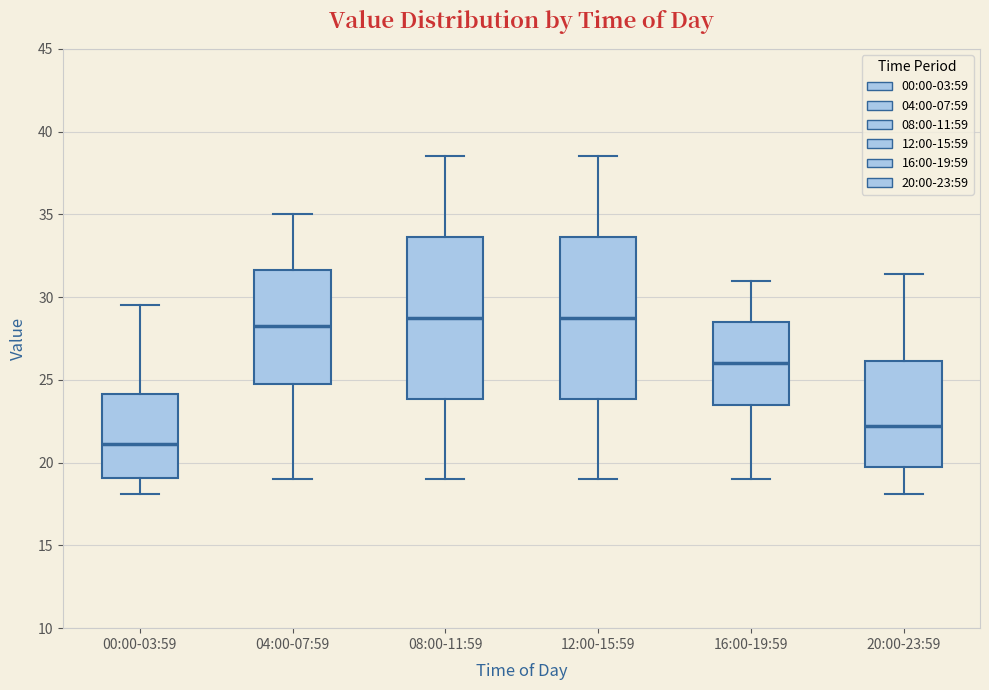

Reading left to right, transcribe this box plot: for each box, give where its median line is, the range the box spans, and where its two whiskers end, as read against the y-axis. The values are not printed on the chart, so give them approximately, as read against the axis.

00:00-03:59: median 21.0, box 19.0 to 24.0, whiskers 18.0 to 29.5
04:00-07:59: median 28.5, box 25.0 to 31.5, whiskers 19.0 to 35.0
08:00-11:59: median 29.0, box 24.0 to 33.5, whiskers 19.0 to 38.5
12:00-15:59: median 29.0, box 24.0 to 33.5, whiskers 19.0 to 38.5
16:00-19:59: median 26.0, box 23.5 to 28.5, whiskers 19.0 to 31.0
20:00-23:59: median 22.0, box 19.5 to 26.0, whiskers 18.0 to 31.5